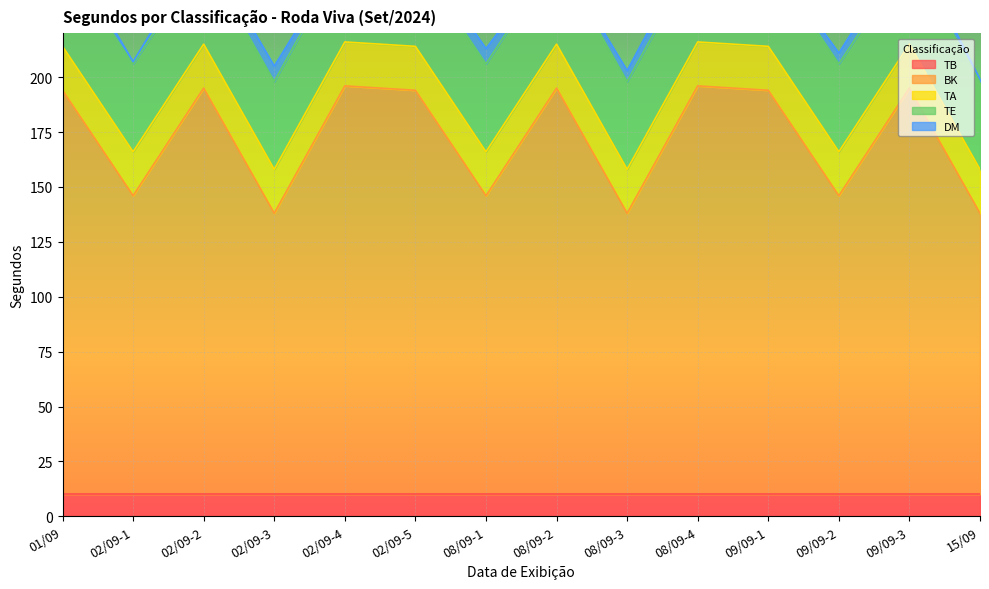

Is the value of TA at 08/09-2 greater than the value of TB at 09/09-3?

Yes